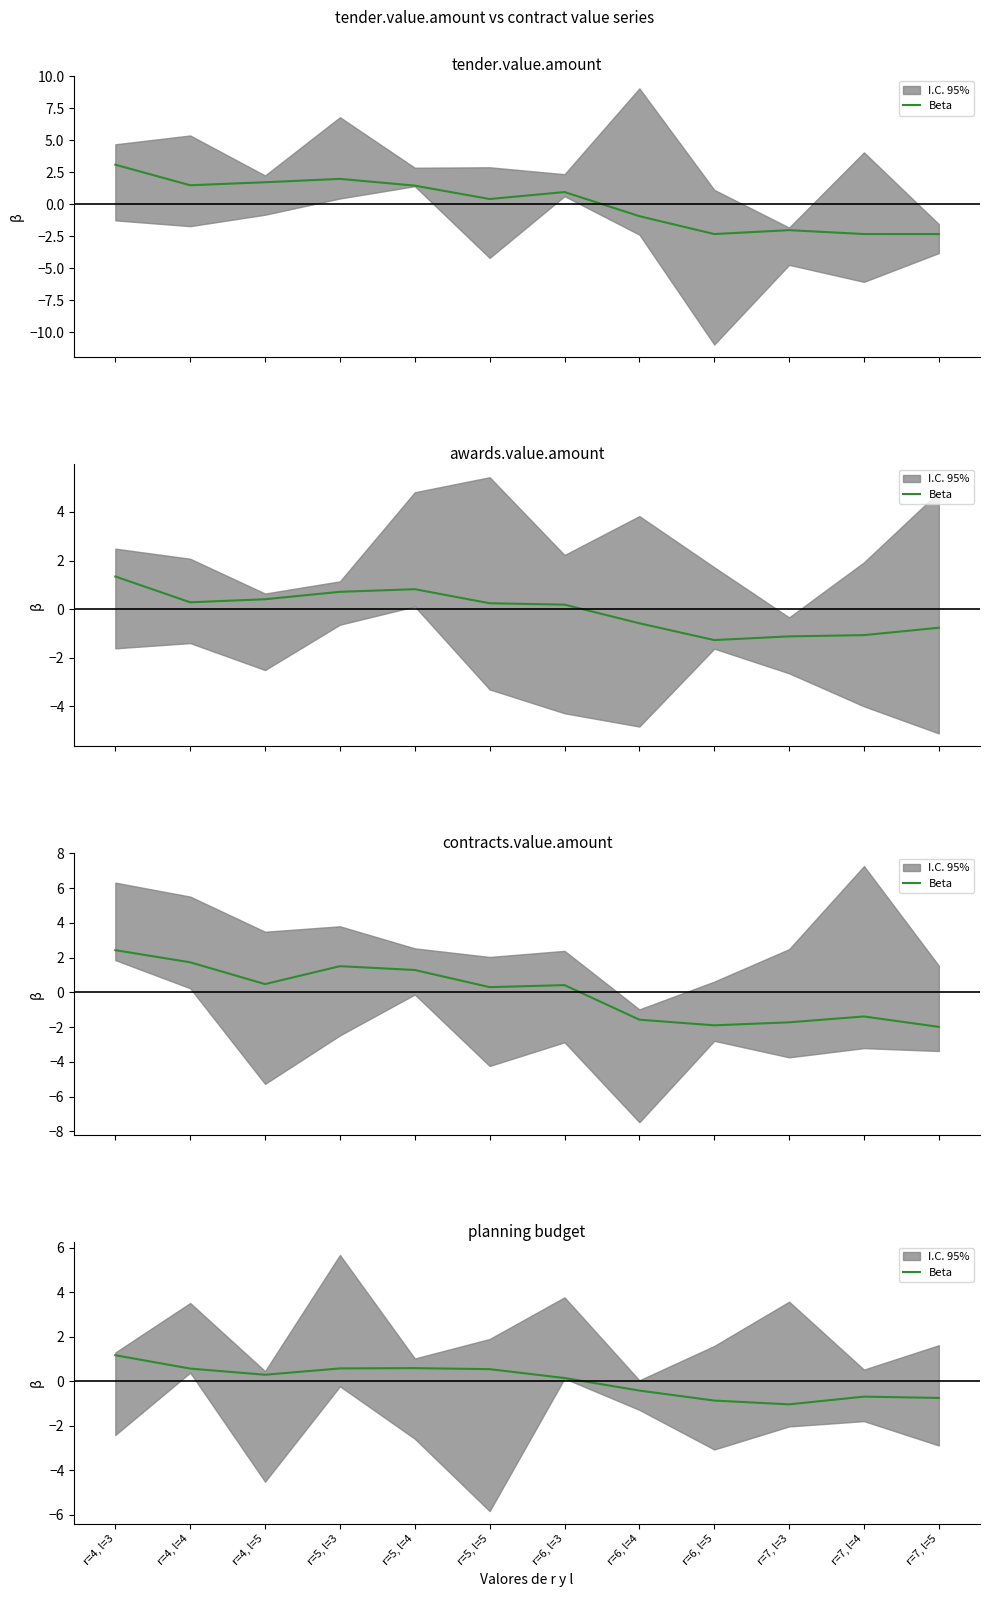

What is the change in value from r=5, l=5 to r=6, l=4?

-1.0